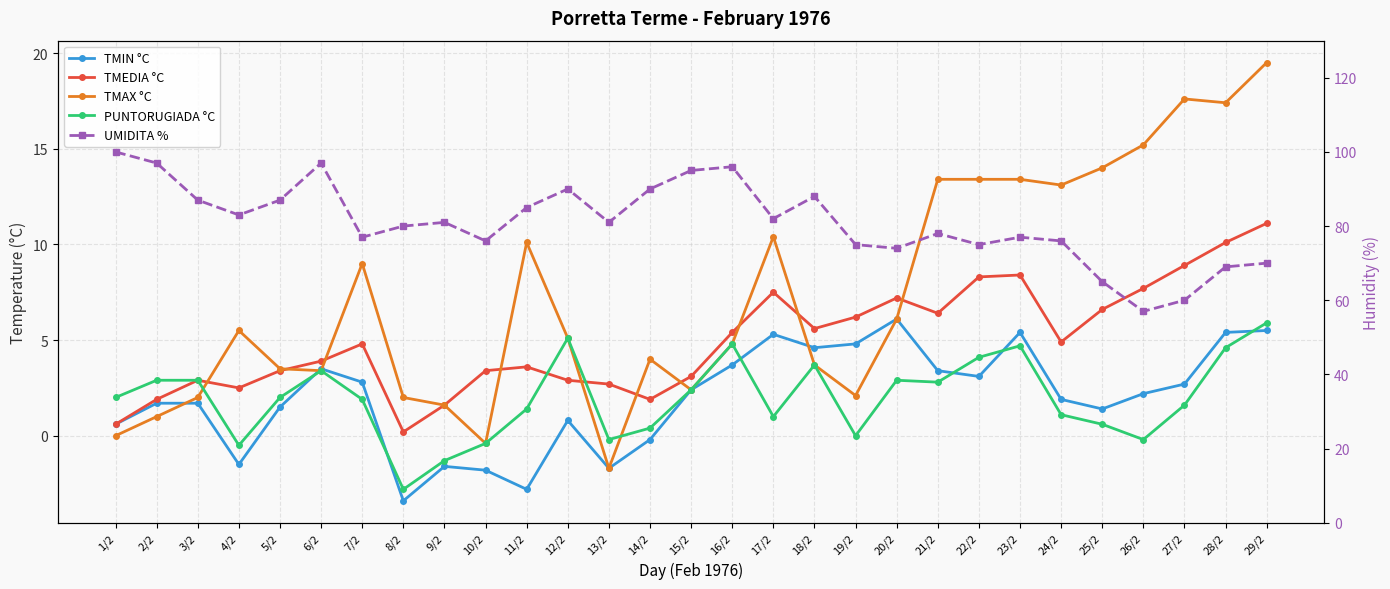

Does the chart display data point markers on the line(s)?

Yes